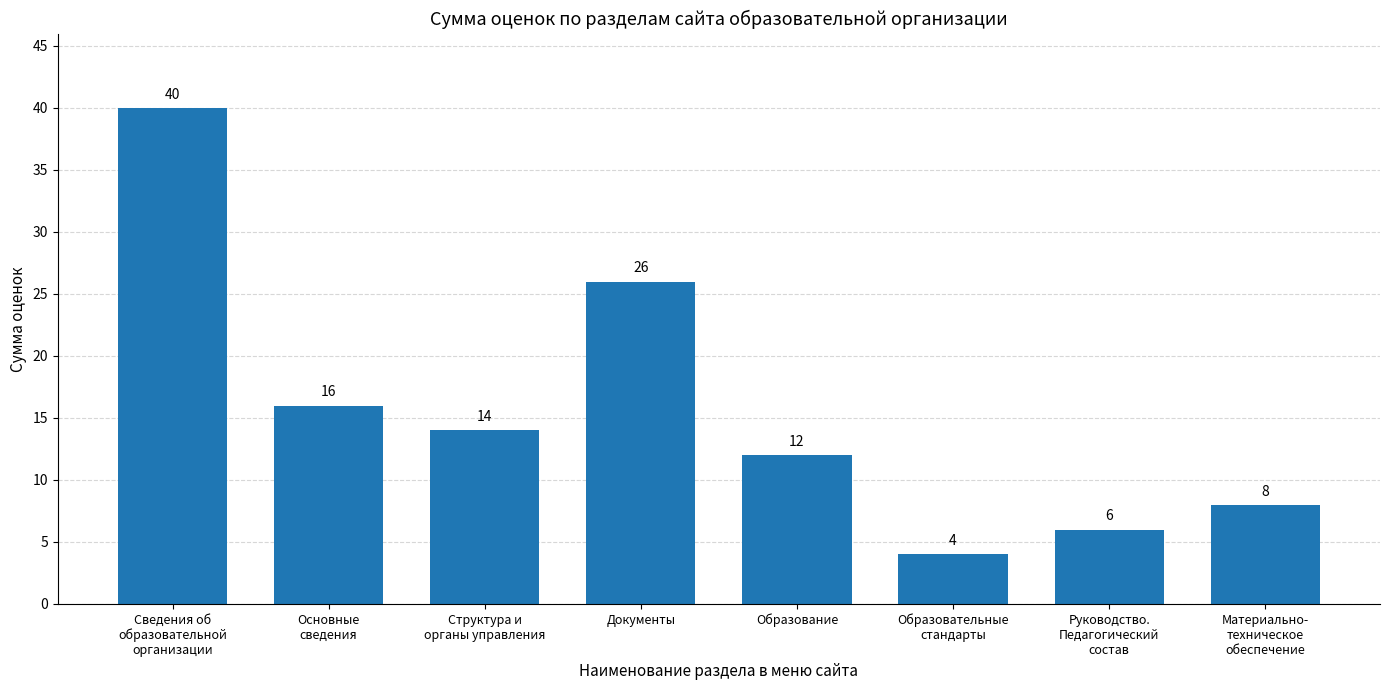

How many bars are there in total?

8